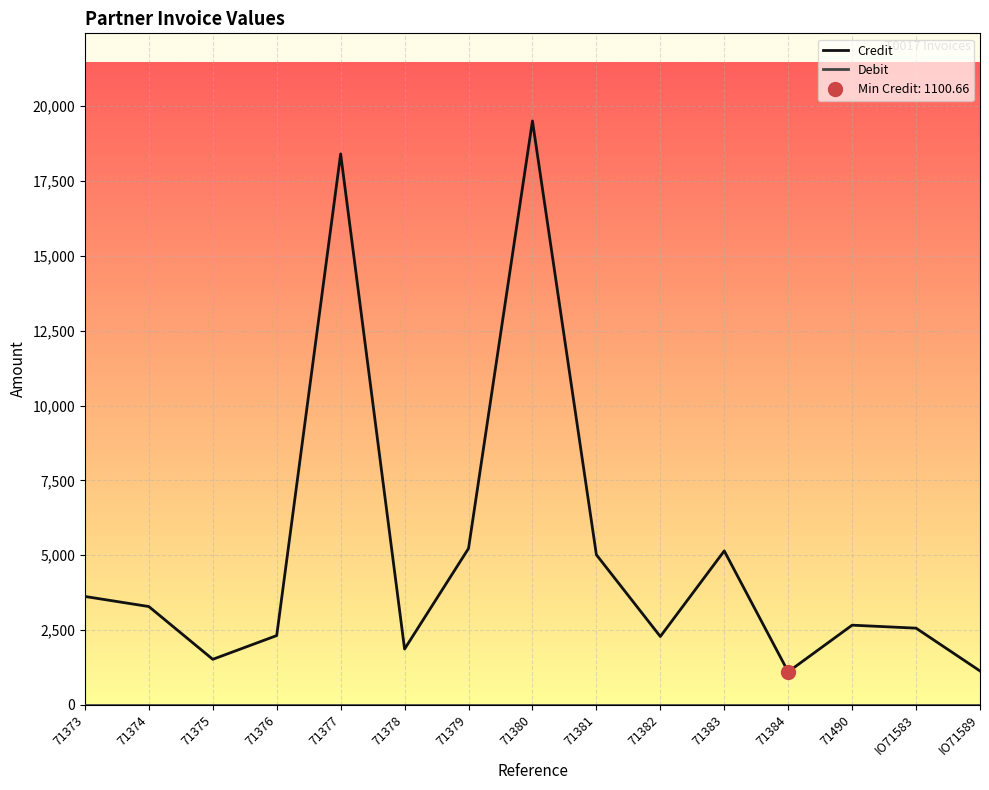

True or false: Debit and Credit intersect in this chart.

False